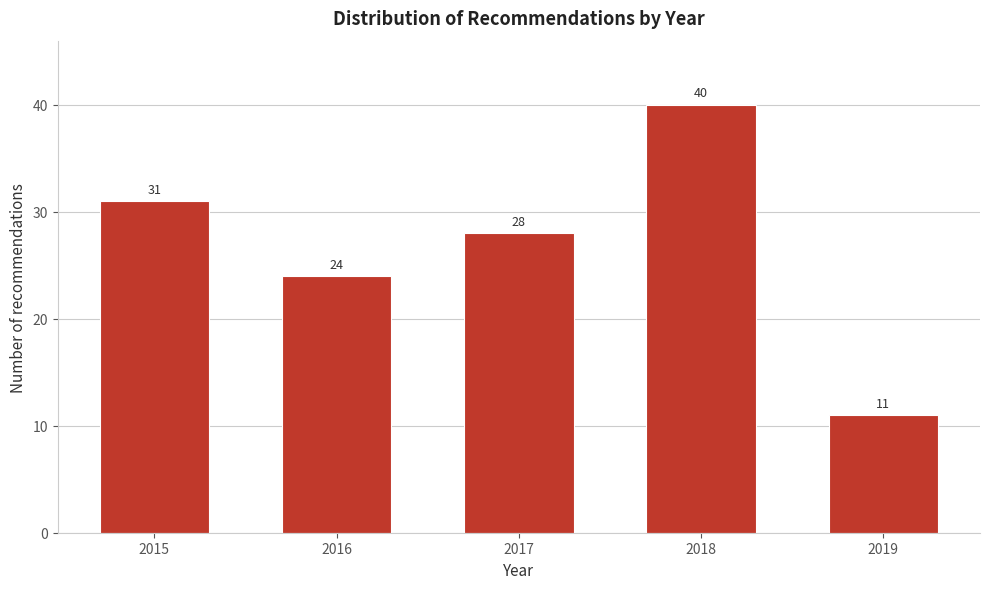

Reading left to right, transcribe all the data shown in this chart.

2015=31	2016=24	2017=28	2018=40	2019=11